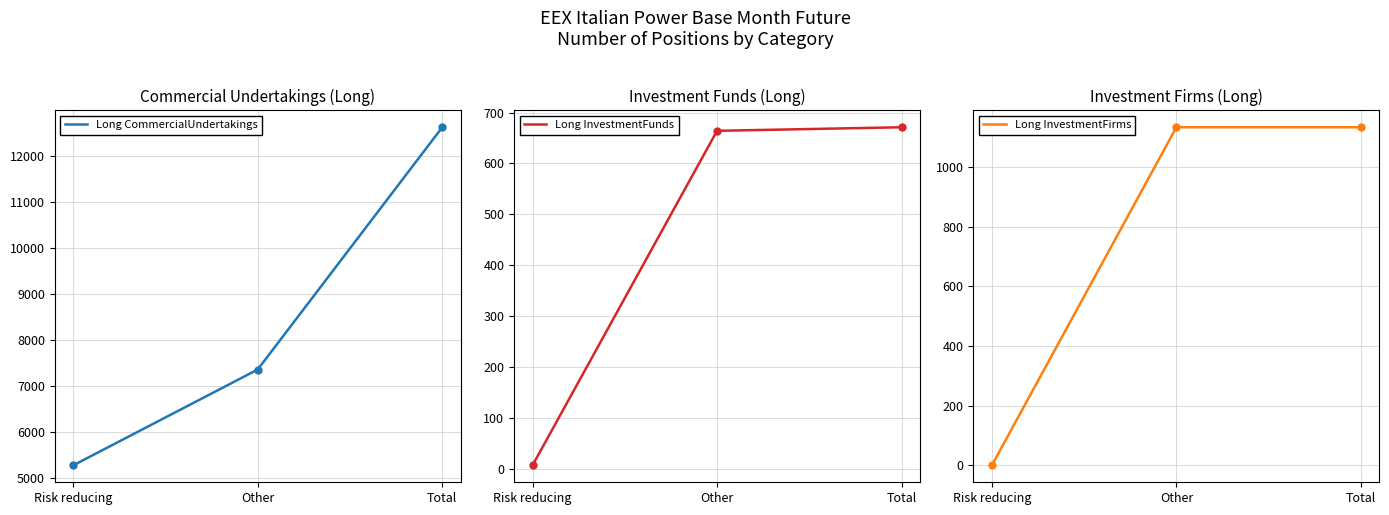

What is the maximum value shown in the chart?

12618.0